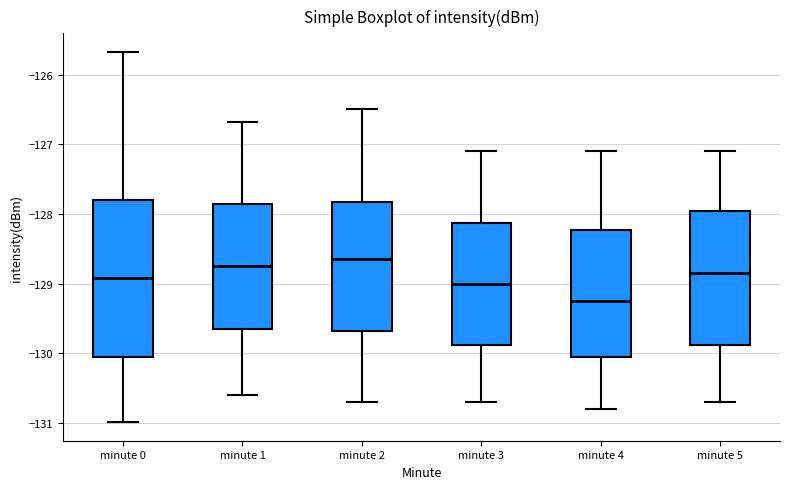

Reading left to right, transcribe this box plot: for each box, give where its median line is, the range the box spans, and where its two whiskers end, as read against the y-axis. The values are not printed on the chart, so give them approximately, as read against the axis.

minute 0: median -128.9, box -130.1 to -127.8, whiskers -131.0 to -125.7
minute 1: median -128.7, box -129.6 to -127.9, whiskers -130.6 to -126.7
minute 2: median -128.6, box -129.7 to -127.8, whiskers -130.7 to -126.5
minute 3: median -129.0, box -129.9 to -128.1, whiskers -130.7 to -127.1
minute 4: median -129.2, box -130.0 to -128.2, whiskers -130.8 to -127.1
minute 5: median -128.8, box -129.9 to -127.9, whiskers -130.7 to -127.1